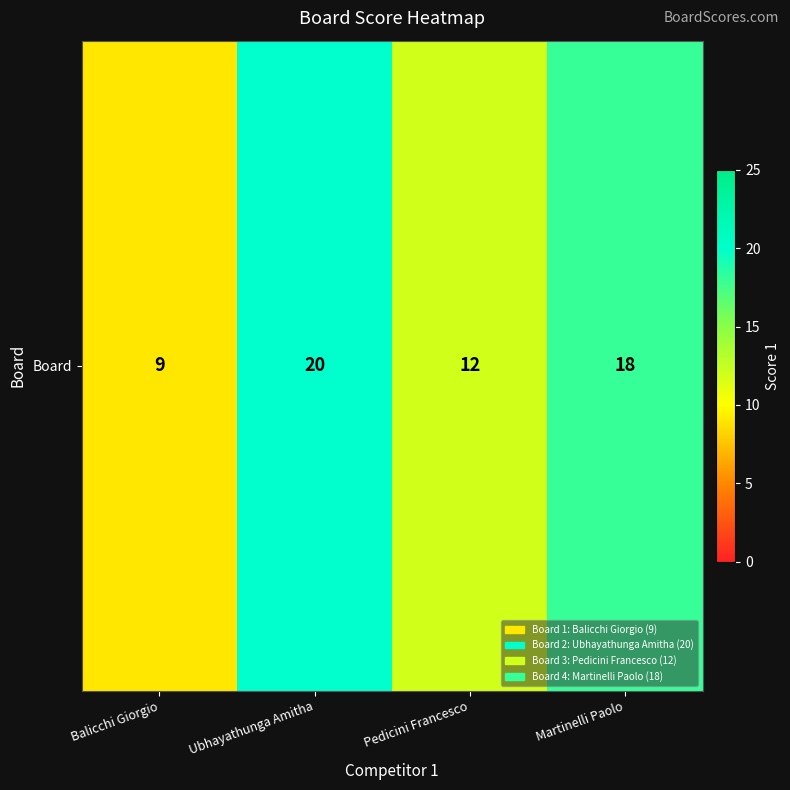

Which has a higher value, Pedicini Francesco or Balicchi Giorgio?

Pedicini Francesco